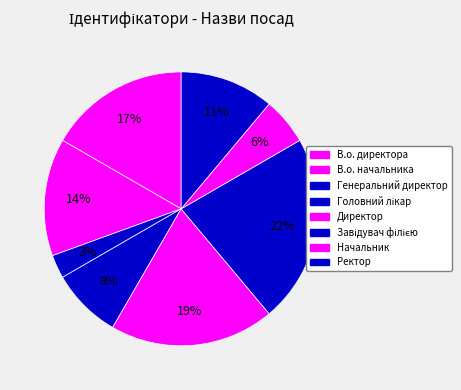

What percentage is NOT represented by Директор?

80.6%